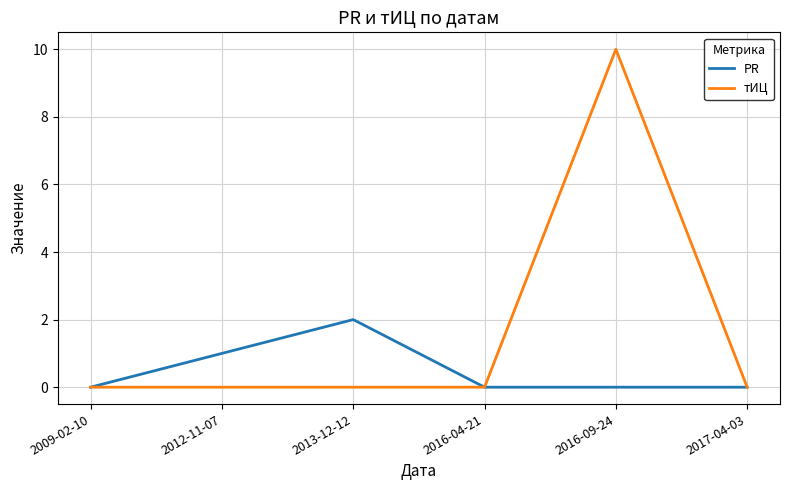

The value of тИЦ at 2017-04-03 is 0. True or false?

True